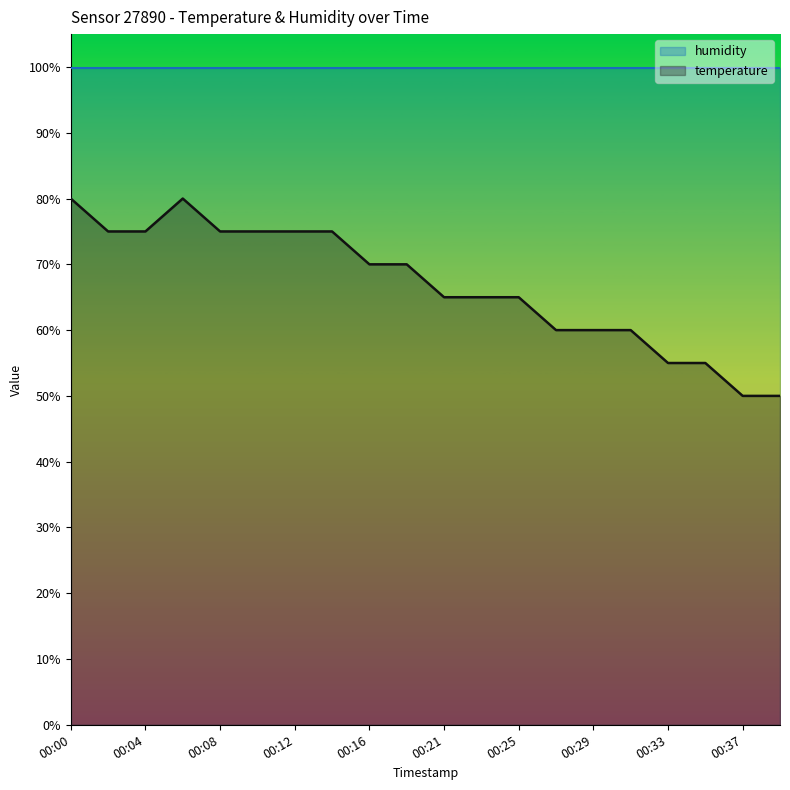

How many lines are shown in the chart?

2